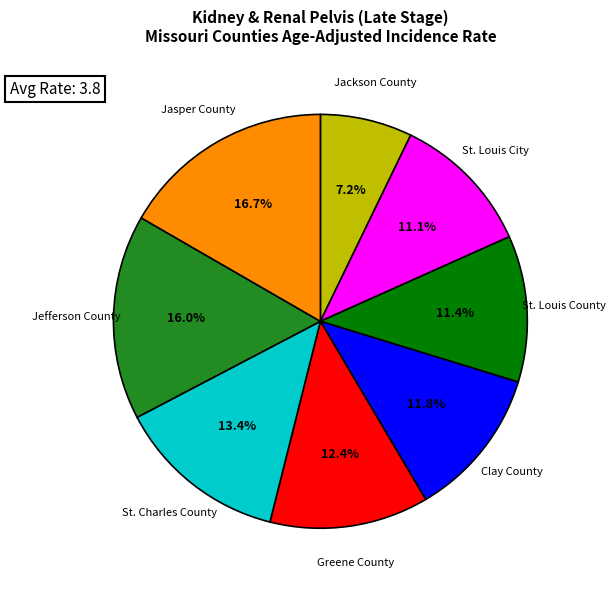

How many slices are in this pie chart?

8